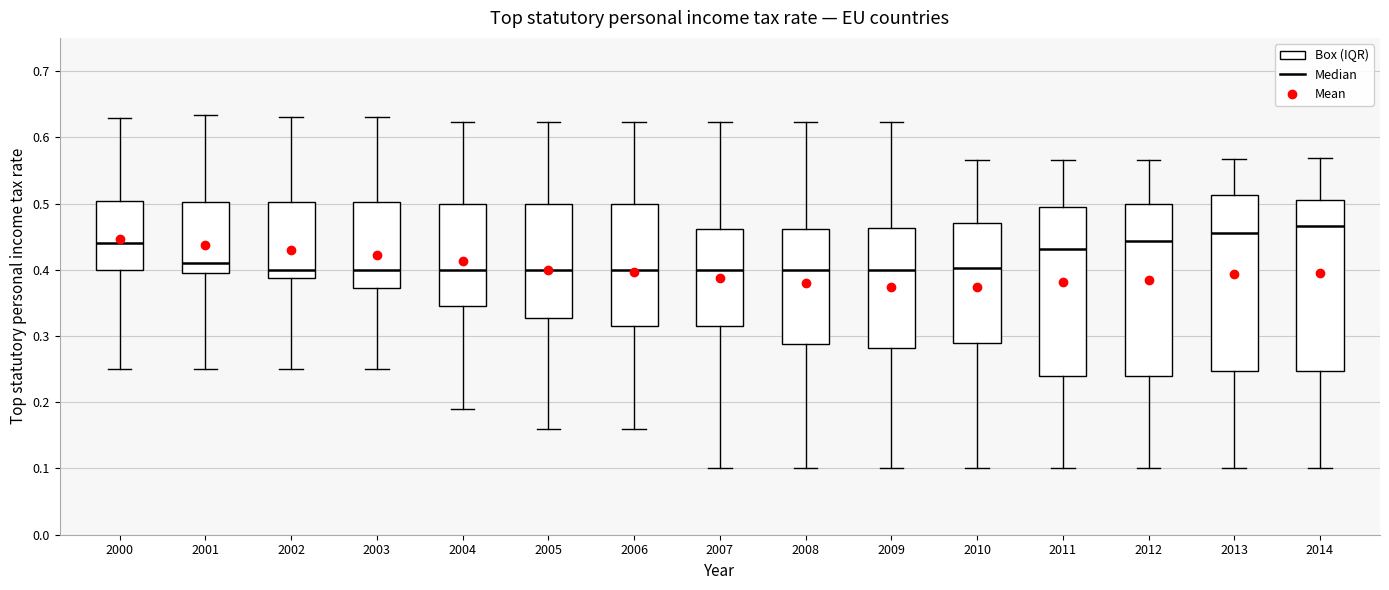

Reading left to right, transcribe this box plot: for each box, give where its median line is, the range the box spans, and where its two whiskers end, as read against the y-axis. The values are not printed on the chart, so give them approximately, as read against the axis.

2000: median 0.44, box 0.40 to 0.50, whiskers 0.25 to 0.63
2001: median 0.41, box 0.40 to 0.50, whiskers 0.25 to 0.63
2002: median 0.40, box 0.39 to 0.50, whiskers 0.25 to 0.63
2003: median 0.40, box 0.37 to 0.50, whiskers 0.25 to 0.63
2004: median 0.40, box 0.35 to 0.50, whiskers 0.19 to 0.62
2005: median 0.40, box 0.33 to 0.50, whiskers 0.16 to 0.62
2006: median 0.40, box 0.32 to 0.50, whiskers 0.16 to 0.62
2007: median 0.40, box 0.32 to 0.46, whiskers 0.10 to 0.62
2008: median 0.40, box 0.29 to 0.46, whiskers 0.10 to 0.62
2009: median 0.40, box 0.28 to 0.46, whiskers 0.10 to 0.62
2010: median 0.40, box 0.29 to 0.47, whiskers 0.10 to 0.57
2011: median 0.43, box 0.24 to 0.49, whiskers 0.10 to 0.57
2012: median 0.44, box 0.24 to 0.50, whiskers 0.10 to 0.57
2013: median 0.46, box 0.25 to 0.51, whiskers 0.10 to 0.57
2014: median 0.47, box 0.25 to 0.51, whiskers 0.10 to 0.57